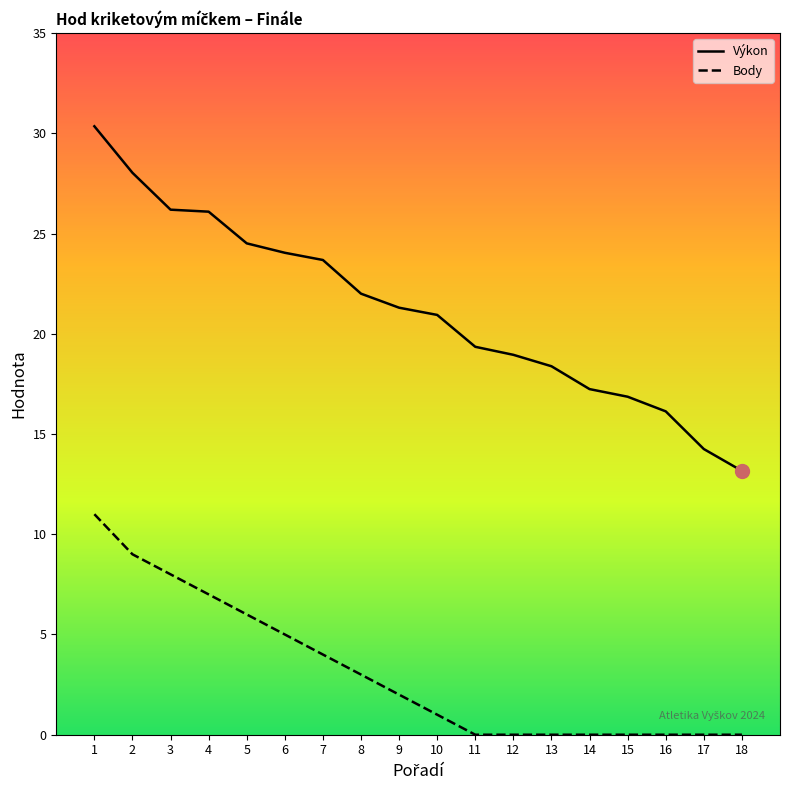

At which category is the sum across all series the highest?

1